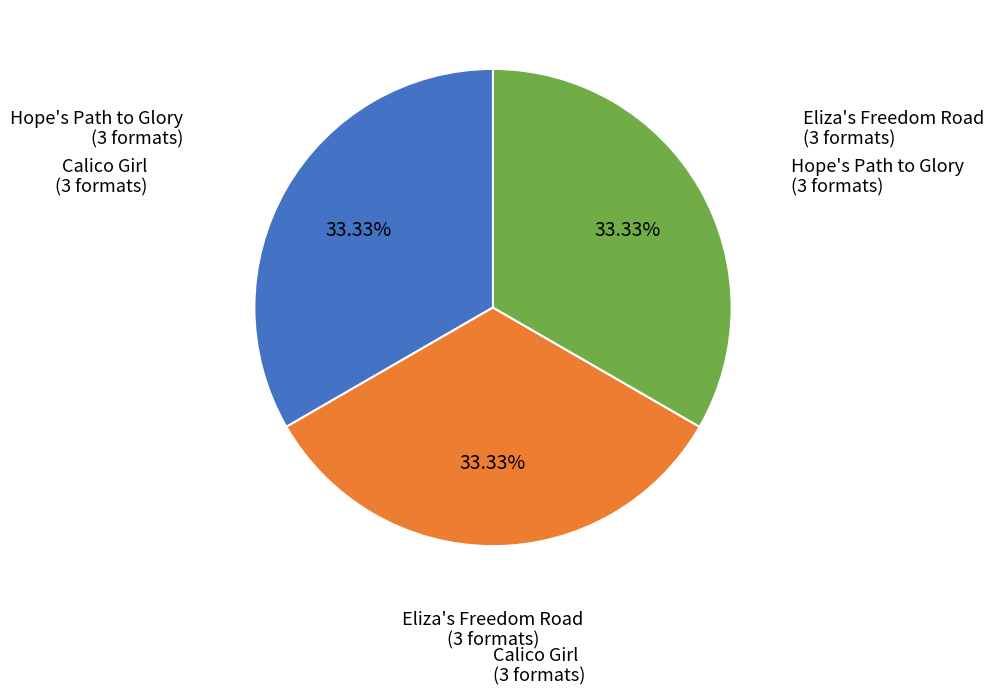

Does any single category account for the majority?

No